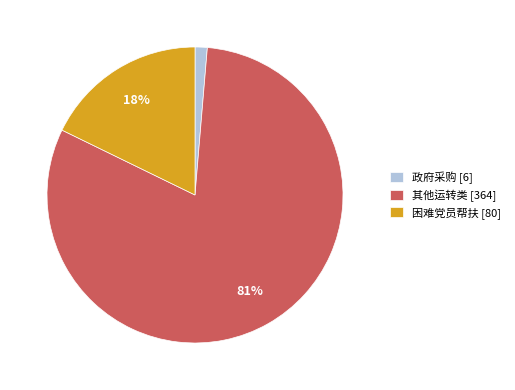

Is it true that 困难党员帮扶 is 18% of the pie?

True